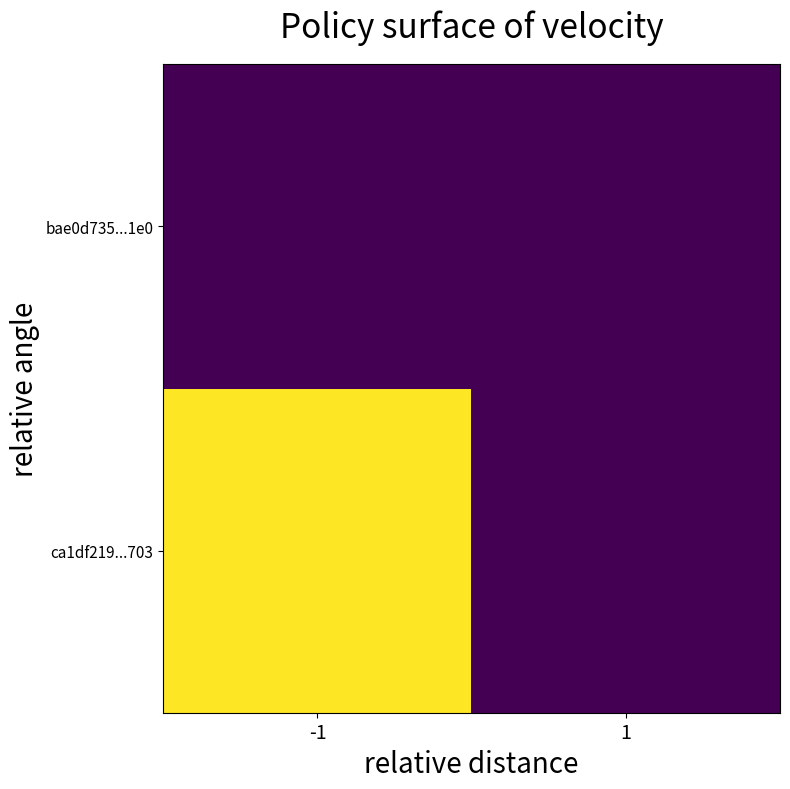

Which series has the largest total across all categories?

ca1df219...703